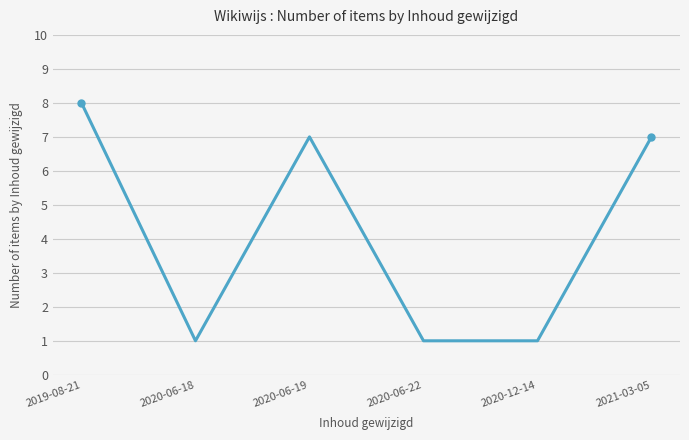

What is the sum of all values?

25